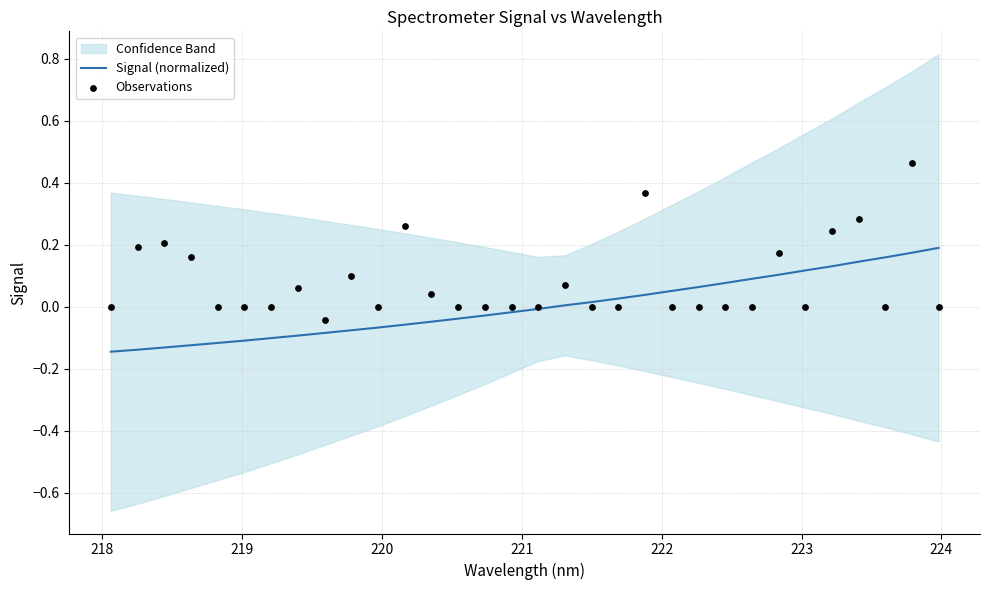

Which series has the largest total across all categories?

Observations